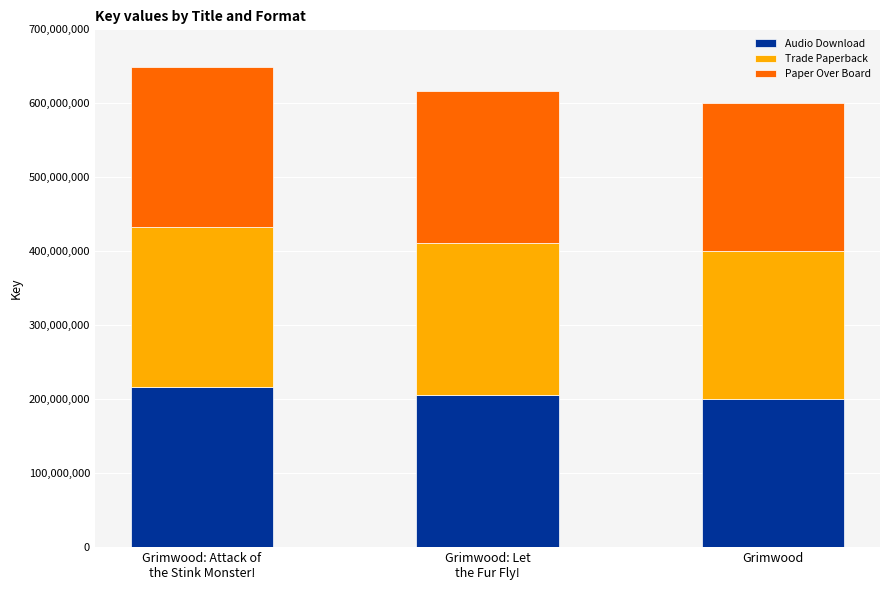

Reading left to right, what are the values for Audio Download?

216497818	205584996	200231724